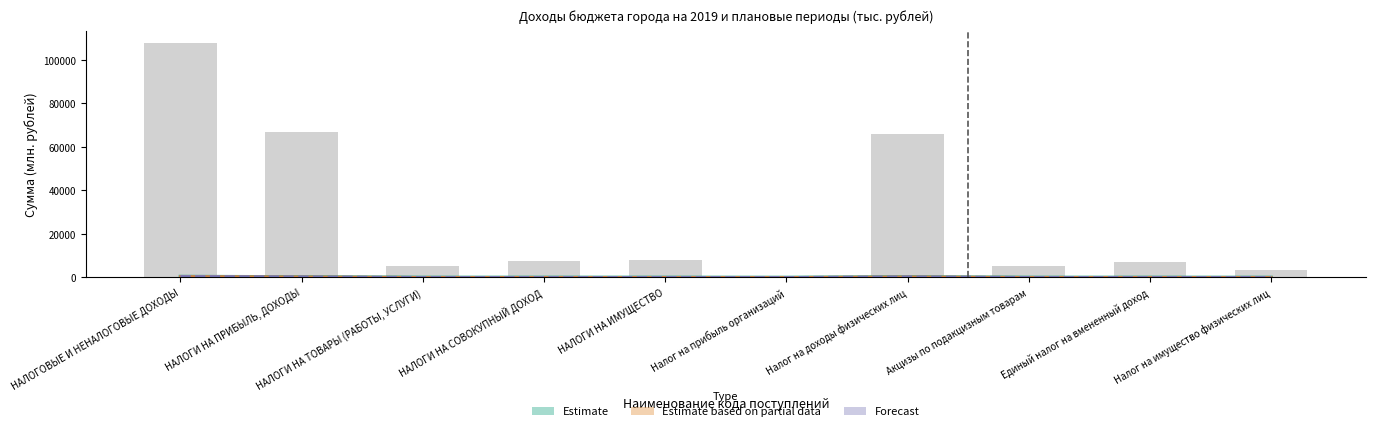

What are all the series names shown in the legend?

Estimate, Estimate based on partial data, Forecast